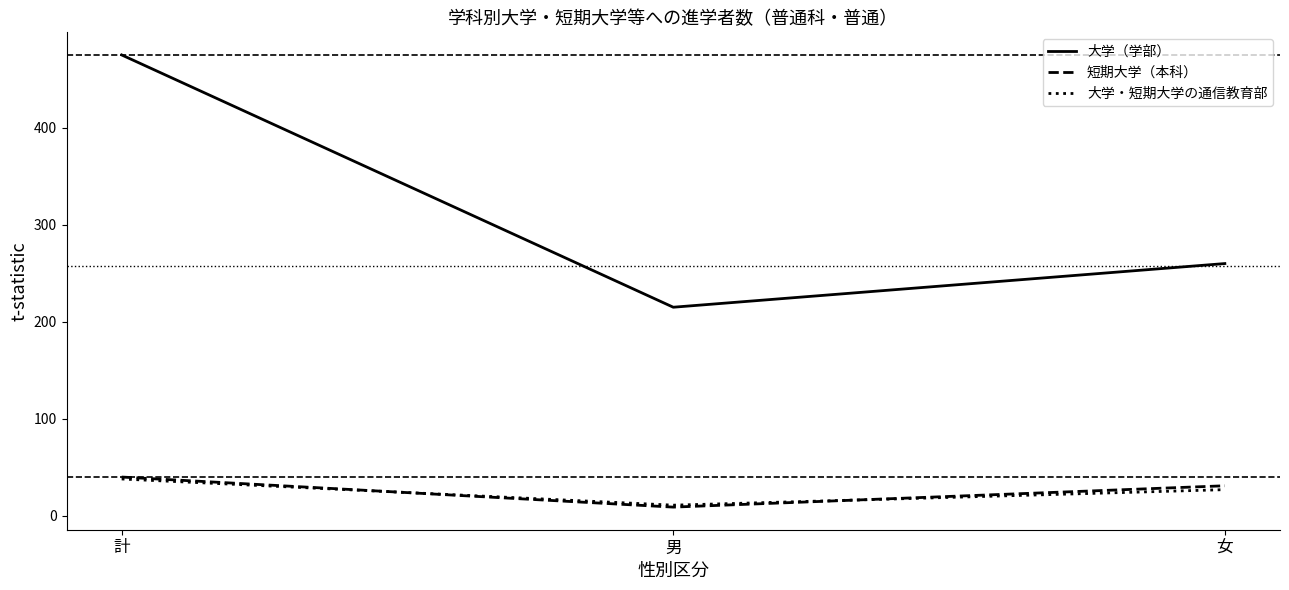

What position from the right is 女?

1